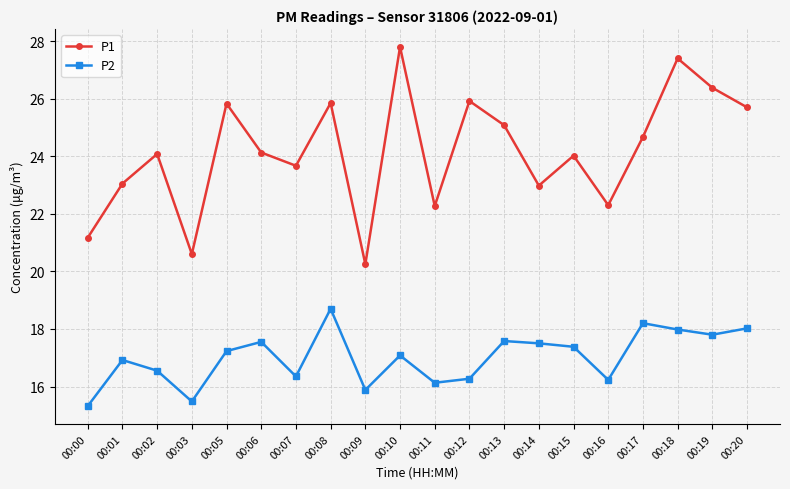

Where does the P2 series first go above 17?

00:05